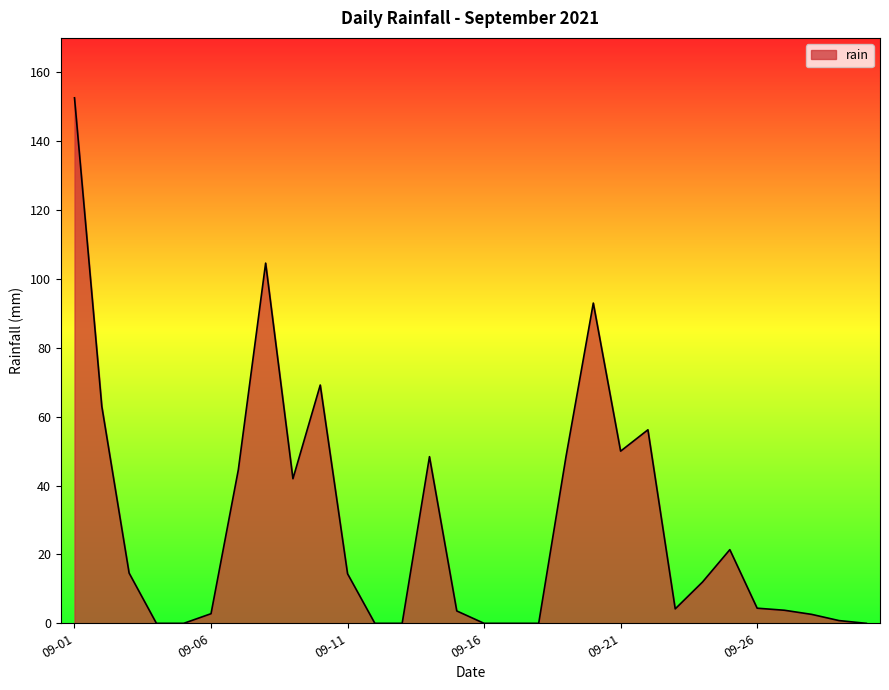

What is the maximum value shown in the chart?

152.6